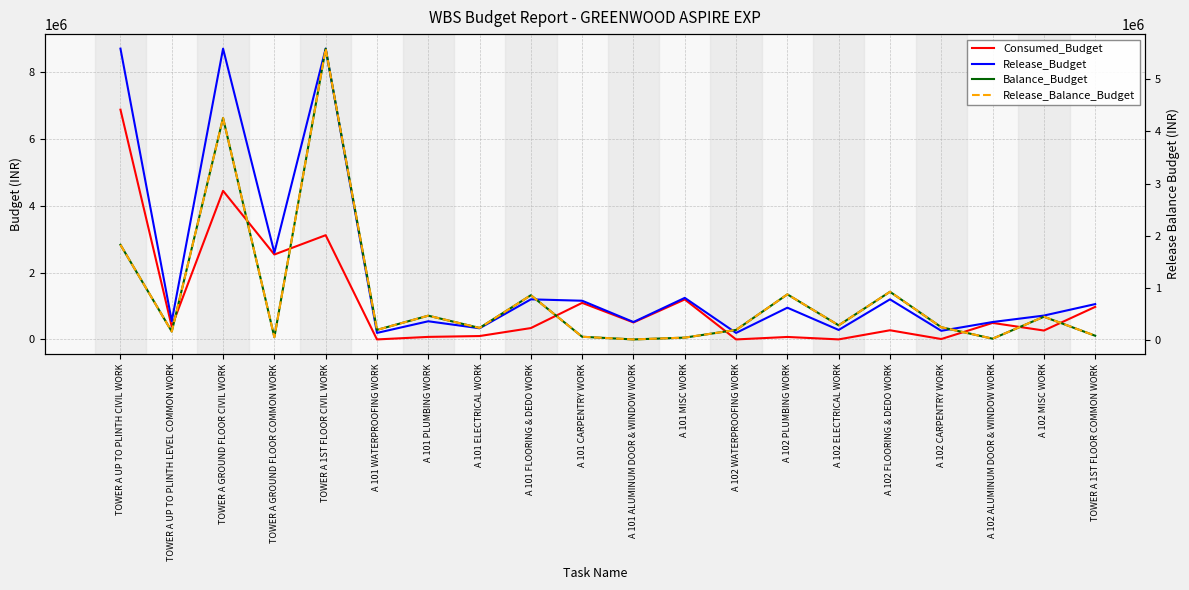

Reading right to left, what are all the values shown in this chart?

Consumed_Budget: 974098.5	266580.3	494302.0	11800.0	274504.9	1238.0	74138.5	-0.0	1197153.5	508437.7	1094835.7	340391.7	101392.2	76096.1	0.0	3120249.1	2542068.6	4448714.9	383692.7	6878657.9
Release_Budget: 1057526.0	714336.0	521021.0	258490.0	1200000.0	284117.0	950000.0	195000.0	1244336.0	521021.0	1158490.0	1200000.0	334117.0	543739.0	195000.0	8704433.0	2597644.7	8704433.0	547525.0	8704433.0
Balance_Budget: 83427.5	447755.7	26719.0	246690.0	925495.1	282879.0	875861.5	195000.0	47182.5	12583.3	63654.3	859608.3	232724.8	467642.9	195000.0	5584183.9	55576.1	4255718.1	163832.3	1825775.1
Release_Balance_Budget: 83427.5	447755.7	26719.0	246690.0	925495.1	282879.0	875861.5	195000.0	47182.5	12583.3	63654.3	859608.3	232724.8	467642.9	195000.0	5584183.9	55576.1	4255718.1	163832.3	1825775.1